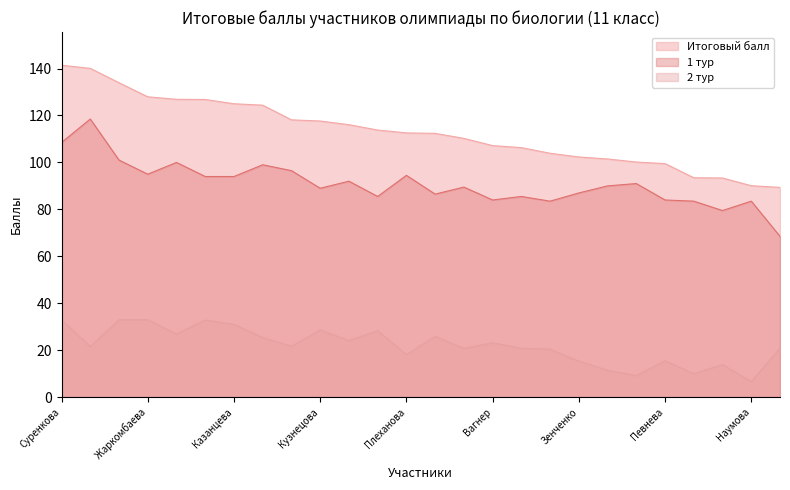

List the labels in order of 1 тур value, largest first.

Гобрусев, Суренкова, Сысоев, Охлопкова, Сазонова, Весёлов, Жаркомбаева, Плеханова, Чернякова, Казанцева, Еремина, Перцева, Зяблицев, Луговской, Кузнецова, Зенченко, Воловник, Абрамова, Чураков, Вагнер, Певнева, Долгих, Рычков, Наумова, Бровко, Богатырёв